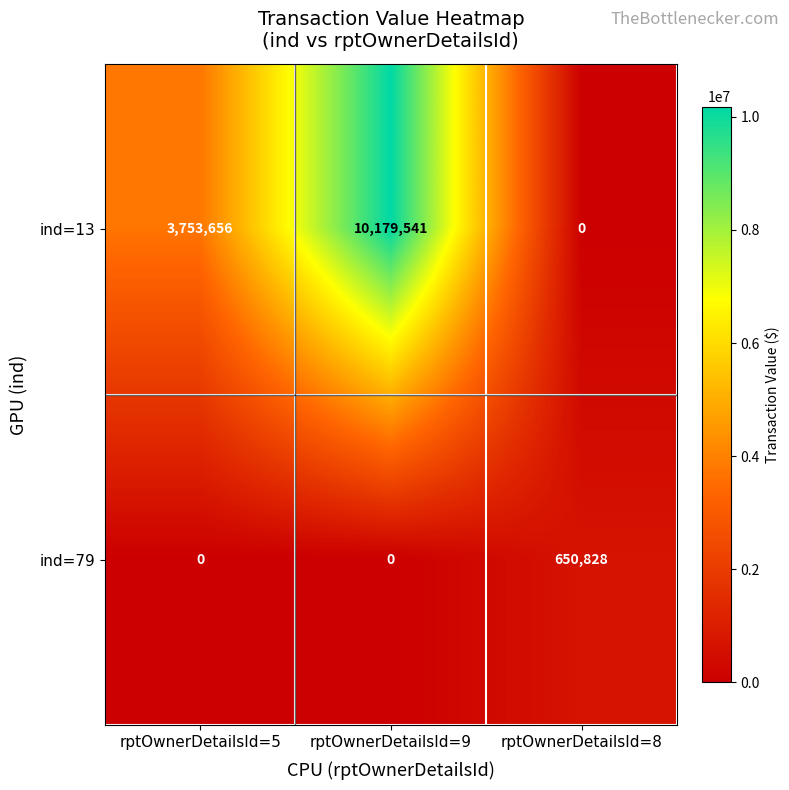

The value of ind=13 at rptOwnerDetailsId=8 is 0. True or false?

True